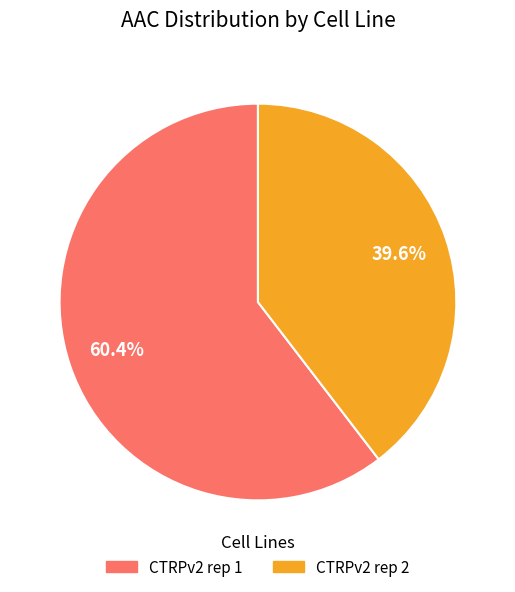

To the nearest percent, what percentage of the pie is CTRPv2 rep 1?

60%